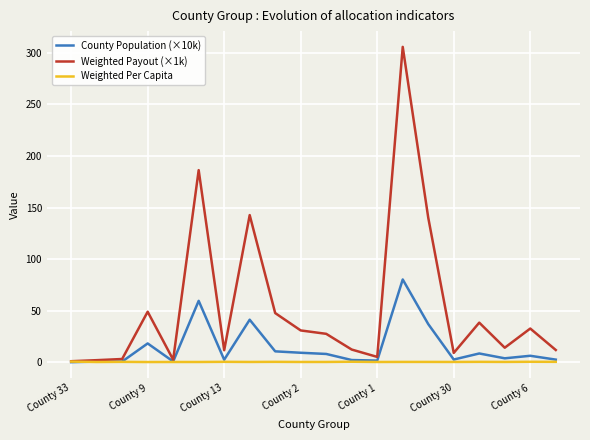

What is the greatest value displayed?

305.8